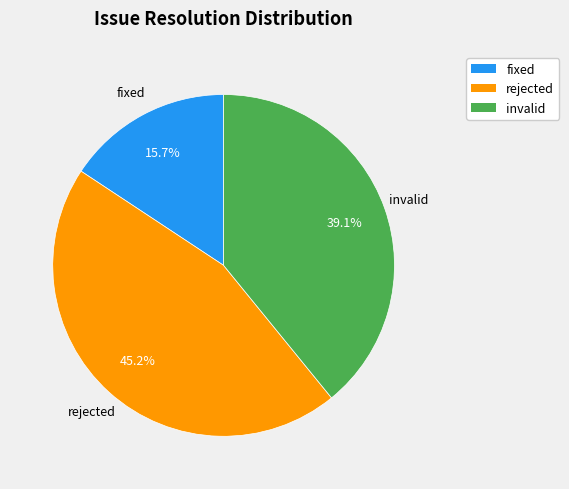

What is the largest slice in the pie chart?

rejected